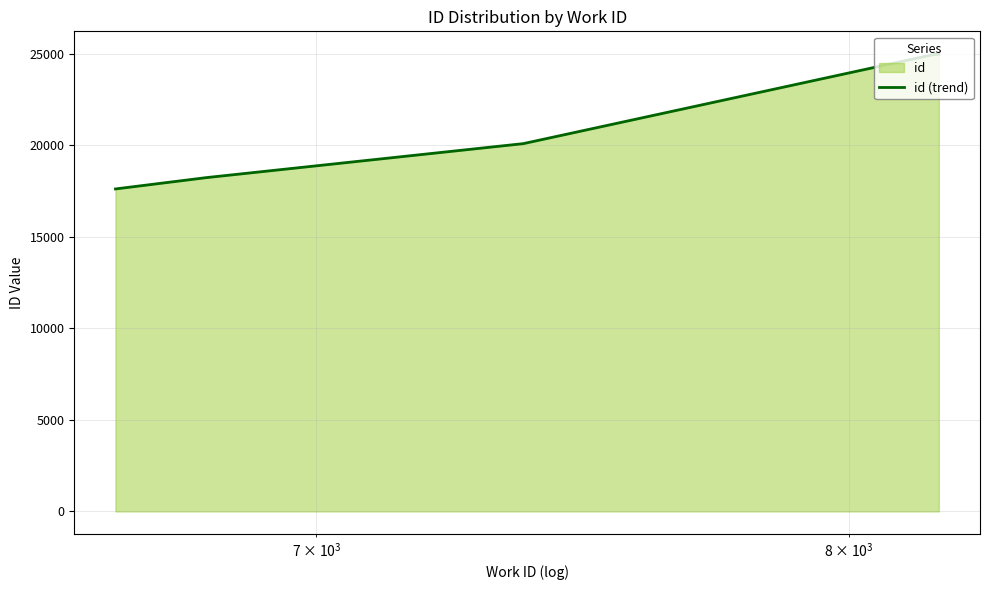

What is the average value?

21180.2